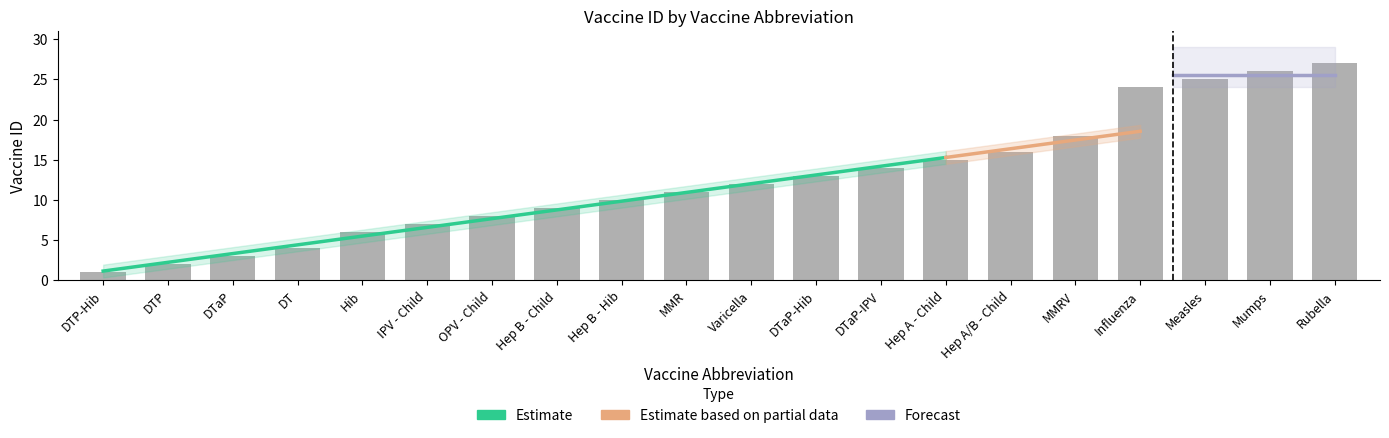

How many bars are there in total?

20